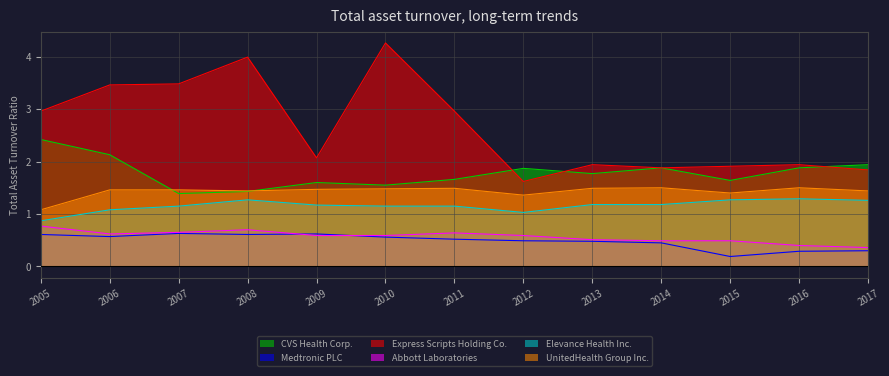

Is the value of Medtronic PLC at 2005 greater than the value of UnitedHealth Group Inc. at 2007?

No